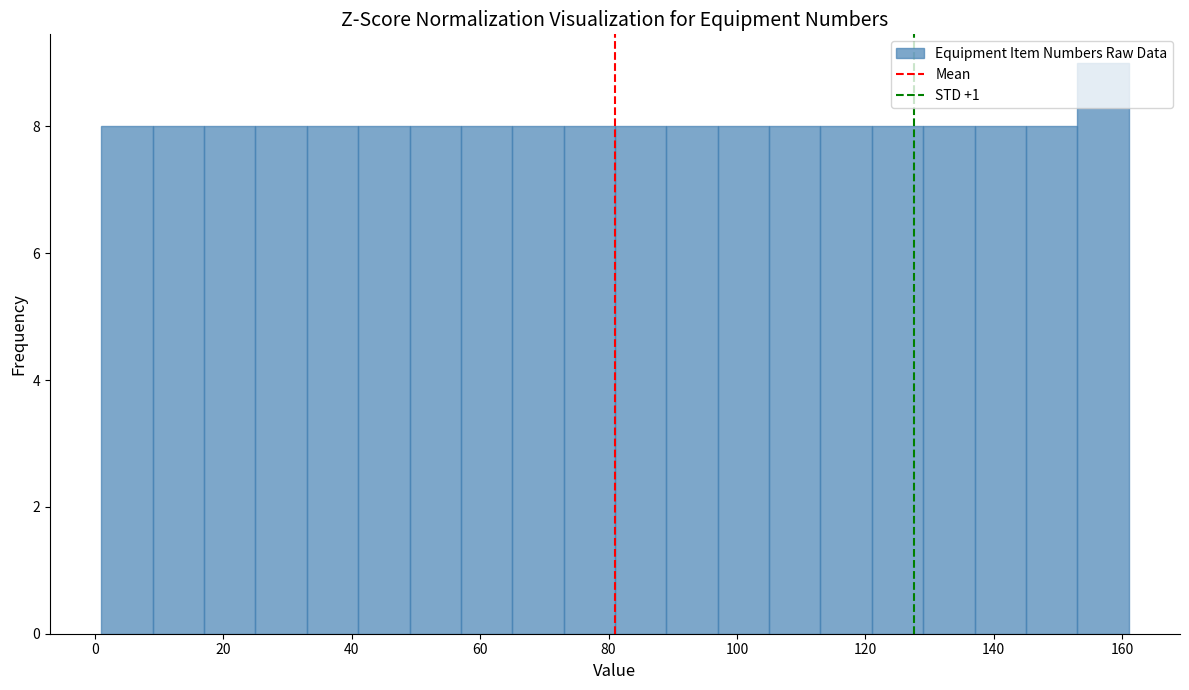

Reading left to right, list every bar in this chart as the range it spans on the x-axis followed by its height. Neither the bar edges nor the heights are printed on the chart, so give them approximately, as read against the axes.

1 to 9: 8
9 to 17: 8
17 to 25: 8
25 to 33: 8
33 to 41: 8
41 to 49: 8
49 to 57: 8
57 to 65: 8
65 to 73: 8
73 to 81: 8
81 to 89: 8
89 to 97: 8
97 to 105: 8
105 to 113: 8
113 to 121: 8
121 to 129: 8
129 to 137: 8
137 to 145: 8
145 to 153: 8
153 to 161: 9